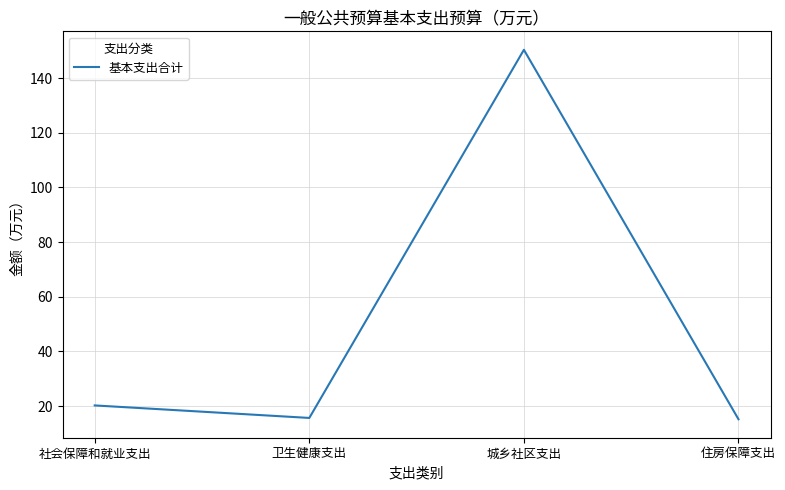

What is the minimum value shown in the chart?

15.2